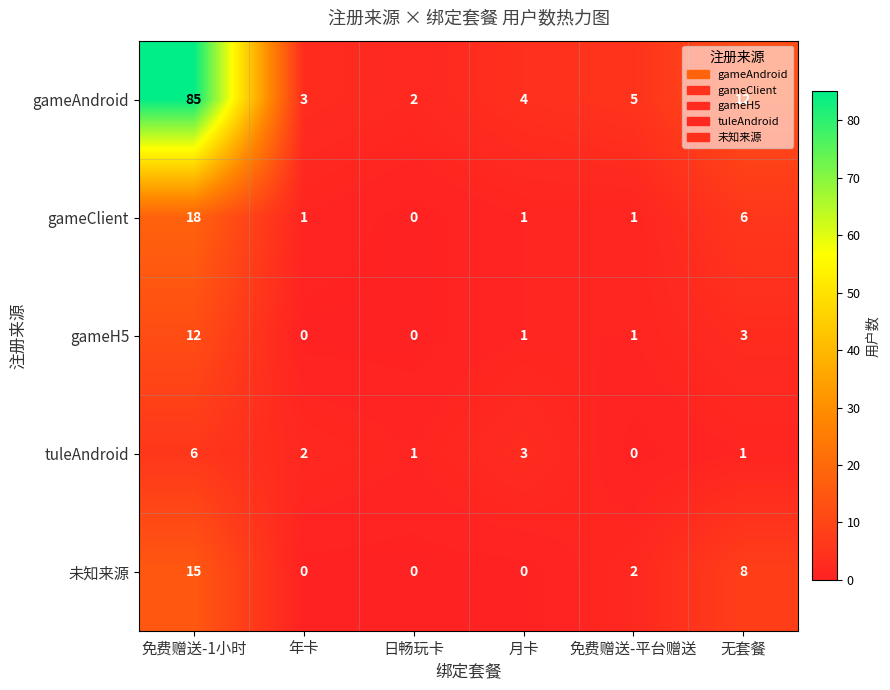

Count the number of categories in the chart.

6